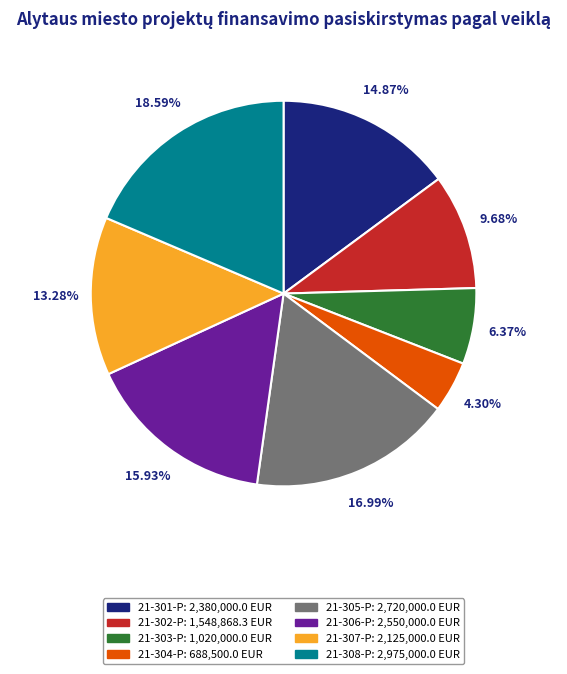

Does any single category account for the majority?

No